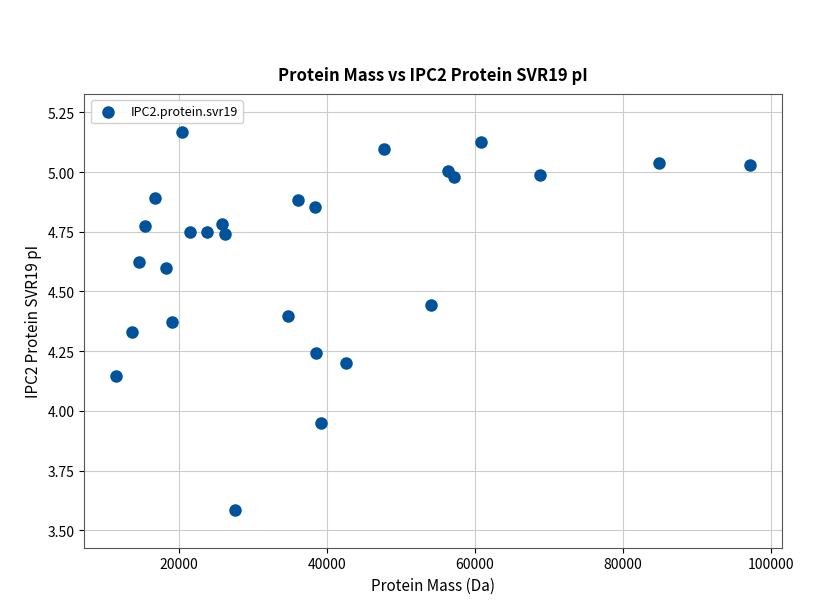

What is the range of Y values (max minus min)?

1.6